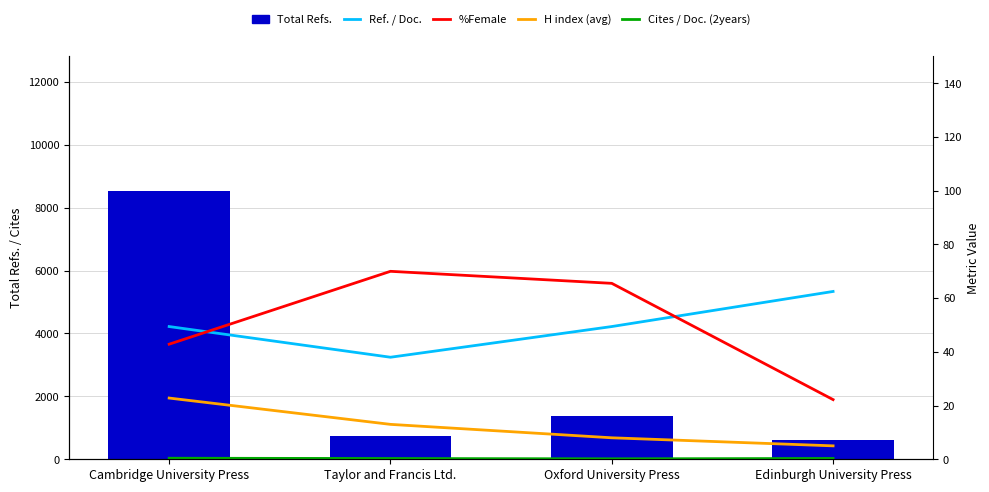

What is the spread (max minus min) of values at Taylor and Francis Ltd.?

733.7